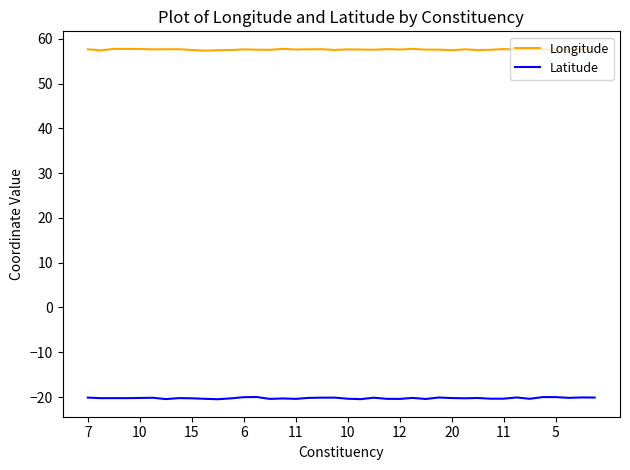

Rank the series by their maximum value, from lowest to highest.

Latitude, Longitude